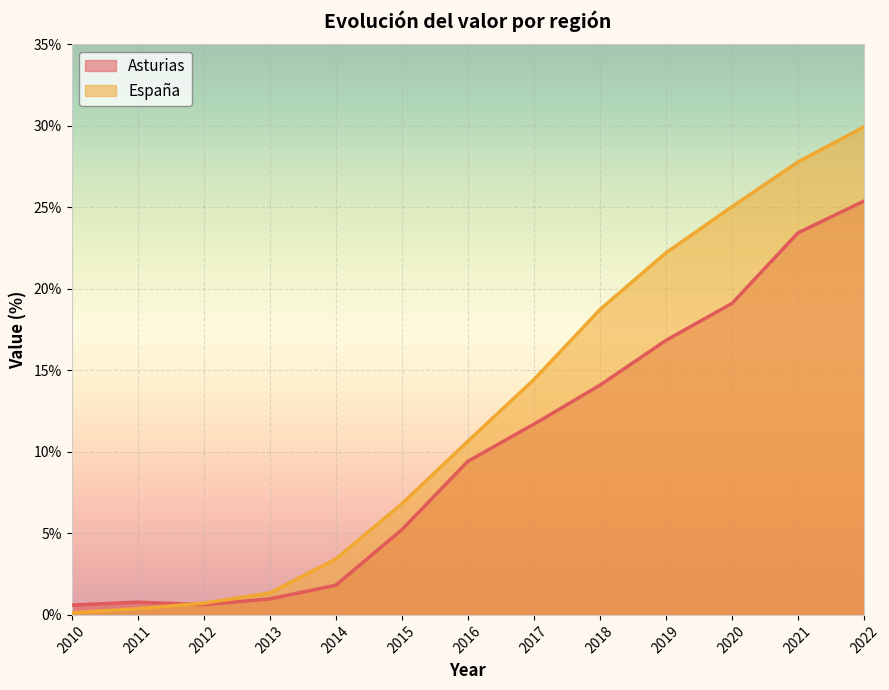

How many data points does each series have?

13